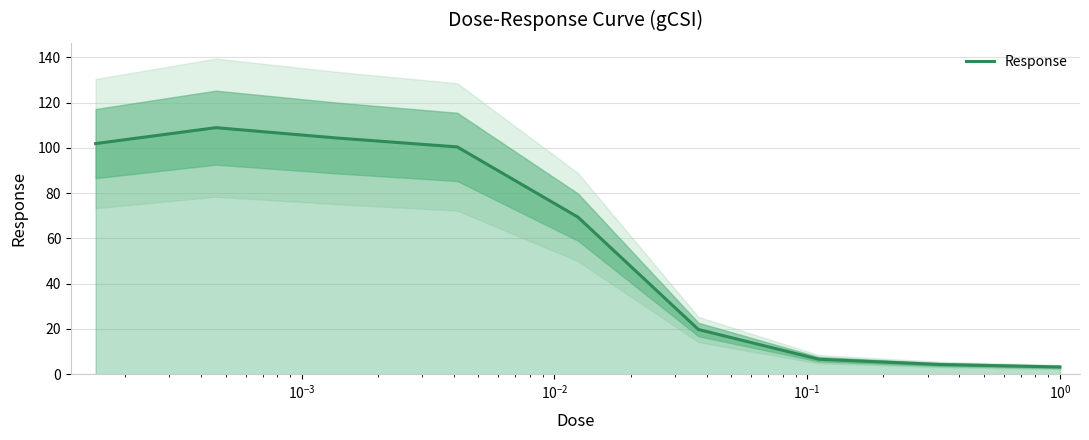

How many categories are shown in the chart?

9